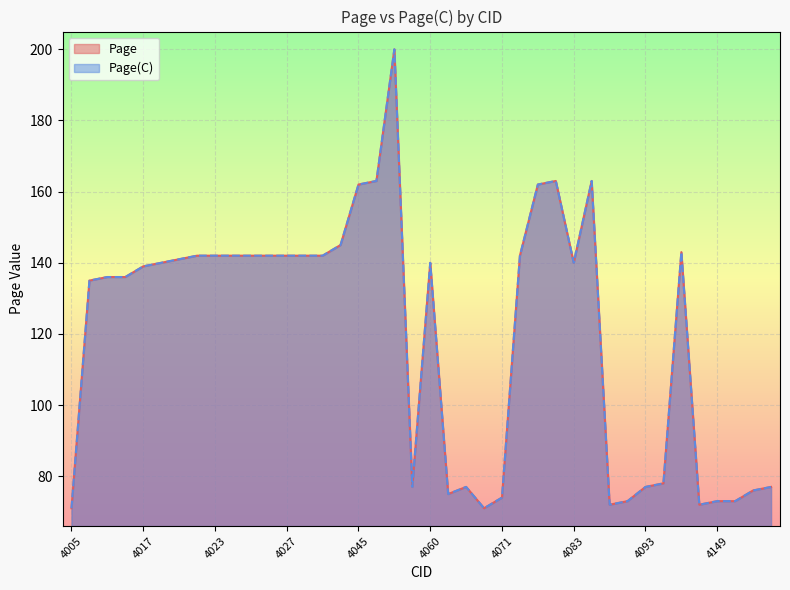

What is the total value across all series at 4025?

284